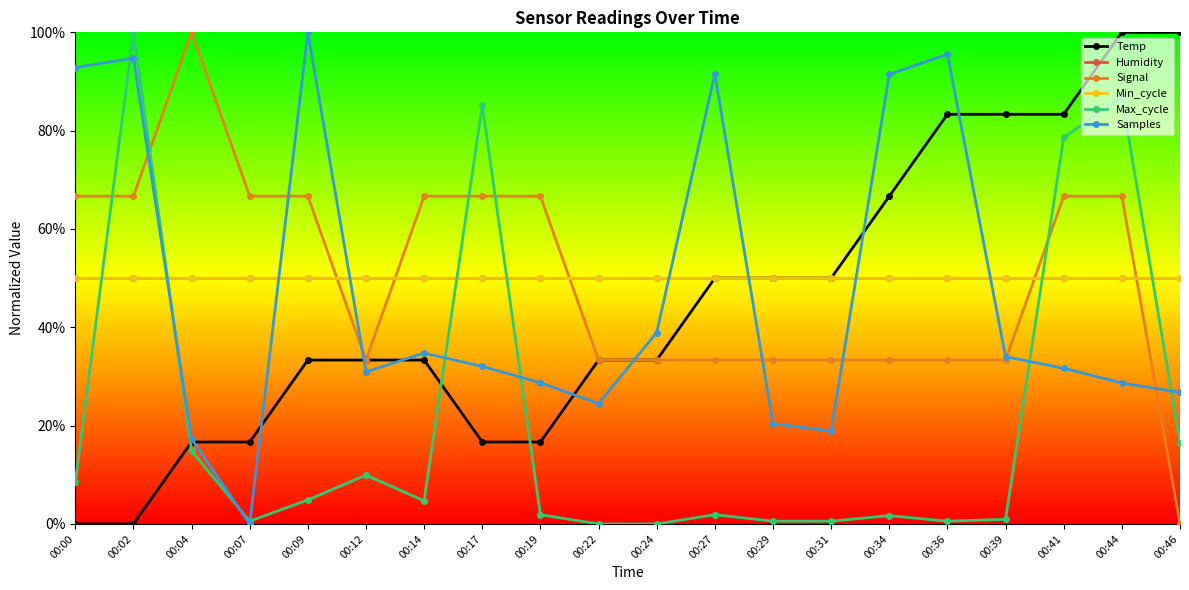

True or false: Signal has more than 0 points higher than both neighbors.

True